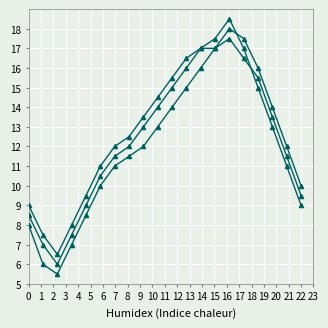

Reading left to right, transcribe all the data shown in this chart.

Serie A: 8.0	6.0	5.5	7.0	8.5	10.0	11.0	11.5	12.0	13.0	14.0	15.0	16.0	17.0	18.0	17.5	16.0	14.0	12.0	10.0
Serie B: 8.5	7.0	6.0	7.5	9.0	10.5	11.5	12.0	13.0	14.0	15.0	16.0	17.0	17.5	18.5	17.0	15.0	13.0	11.0	9.0
Serie C: 9.0	7.5	6.5	8.0	9.5	11.0	12.0	12.5	13.5	14.5	15.5	16.5	17.0	17.0	17.5	16.5	15.5	13.5	11.5	9.5